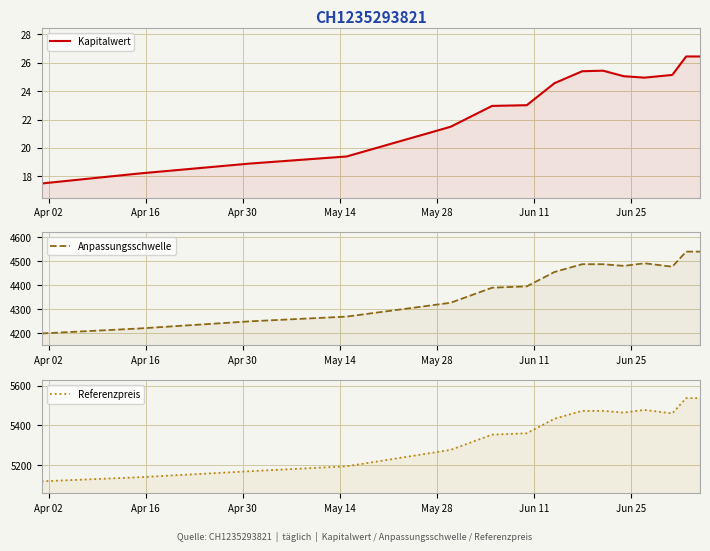

Reading left to right, transcribe all the data shown in this chart.

Kapitalwert: 17.5	18.2	18.9	19.4	21.5	23.0	23.0	24.6	25.4	25.4	25.1	24.9	25.1	26.4	26.4
Anpassungsschwelle: 4200.0	4220.5	4250.3	4270.1	4327.6	4390.3	4395.8	4455.7	4488.0	4488.0	4481.0	4491.9	4477.6	4540.4	4540.4
Referenzpreis: 5120.0	5140.2	5170.5	5195.3	5277.5	5354.0	5360.8	5433.7	5473.2	5473.2	5464.6	5477.9	5460.5	5537.0	5537.0